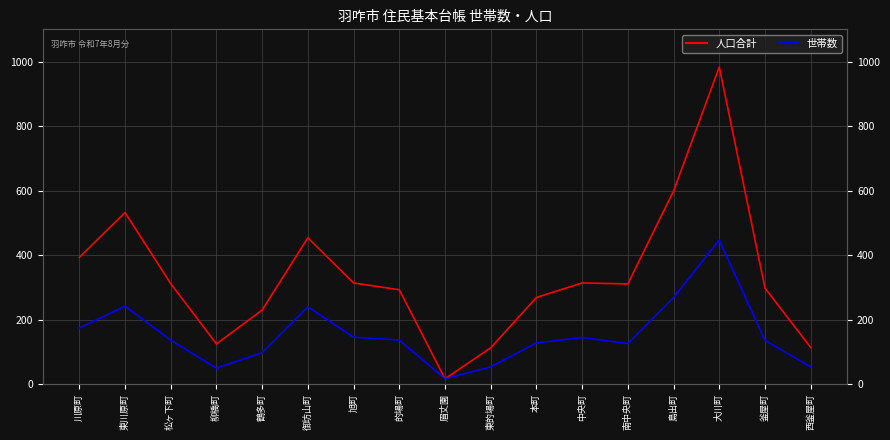

Between 松ヶ下町 and 柳橋町, which series saw the biggest shift?

人口合計